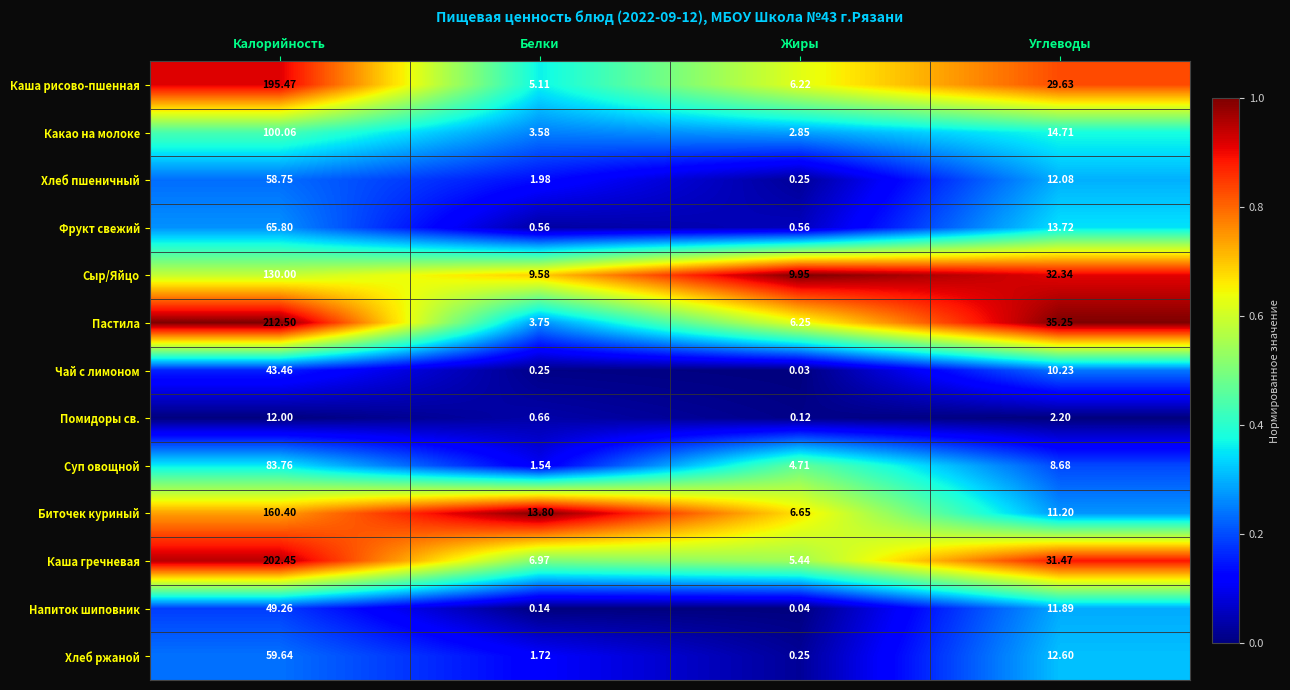

At which category is the sum across all series the highest?

Калорийность